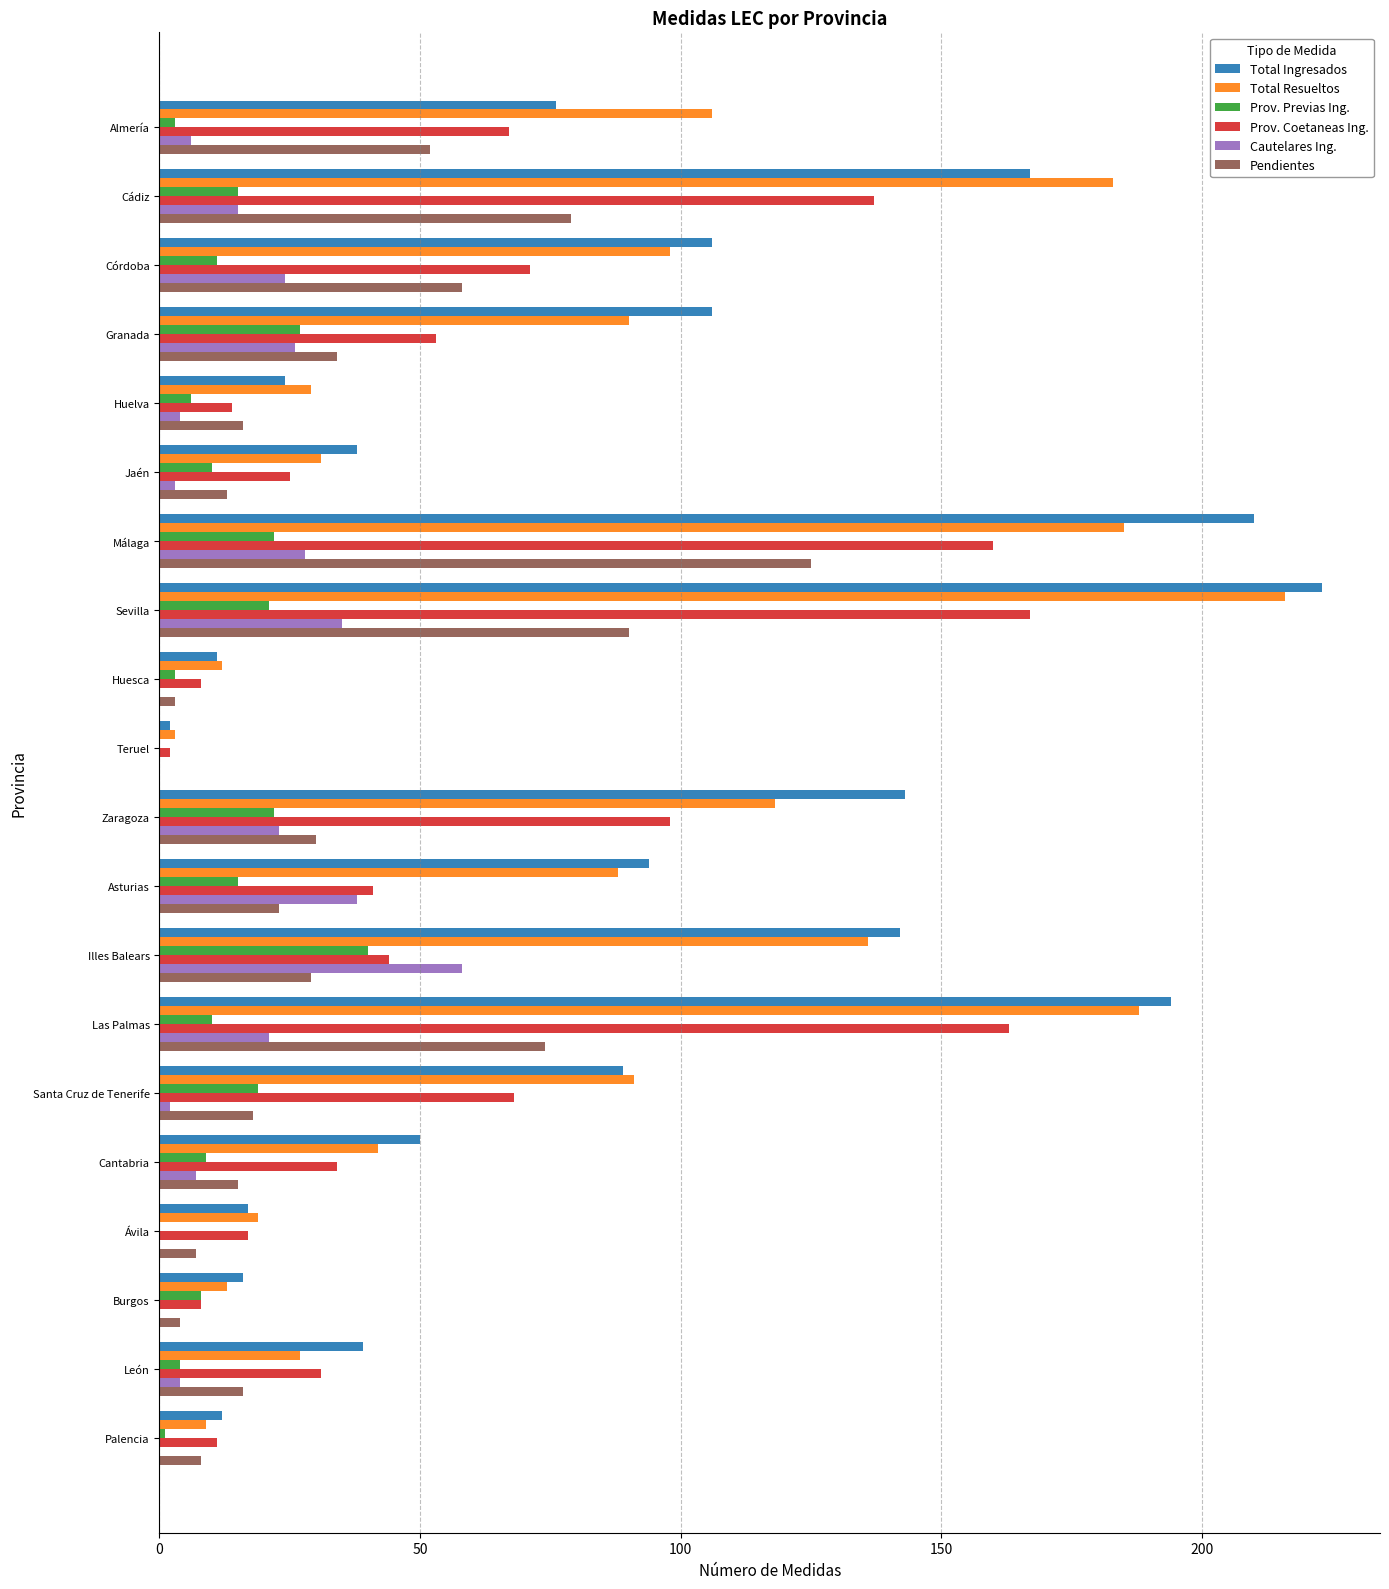

What is the sum of the Prov. Previas Ing. values at Asturias and Zaragoza?

37